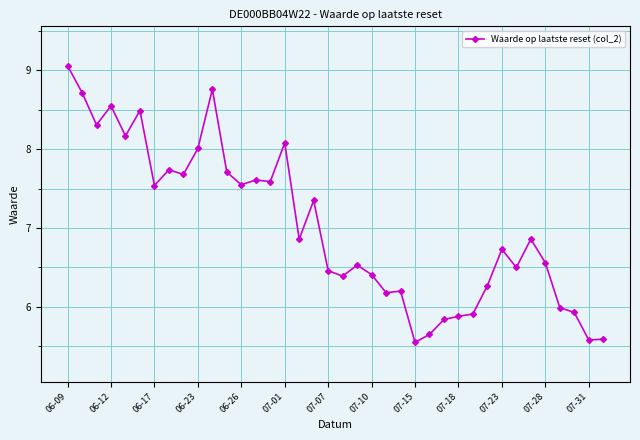

True or false: the data has more than 0 interior local peaks.

True